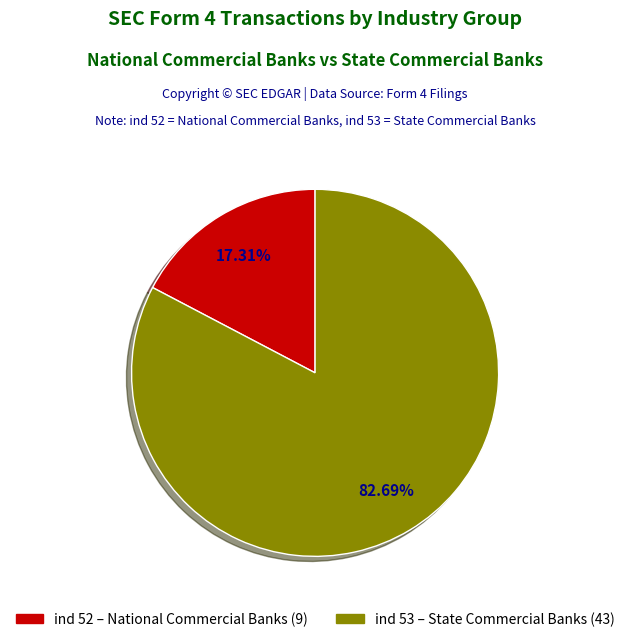

Which category has the biggest portion of the pie?

ind_53